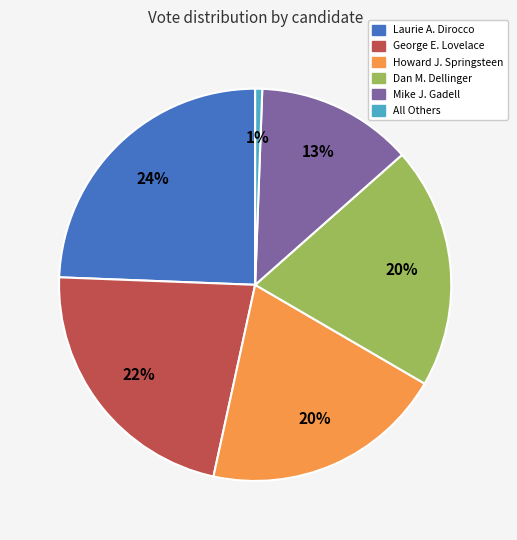

How many slices are in this pie chart?

6